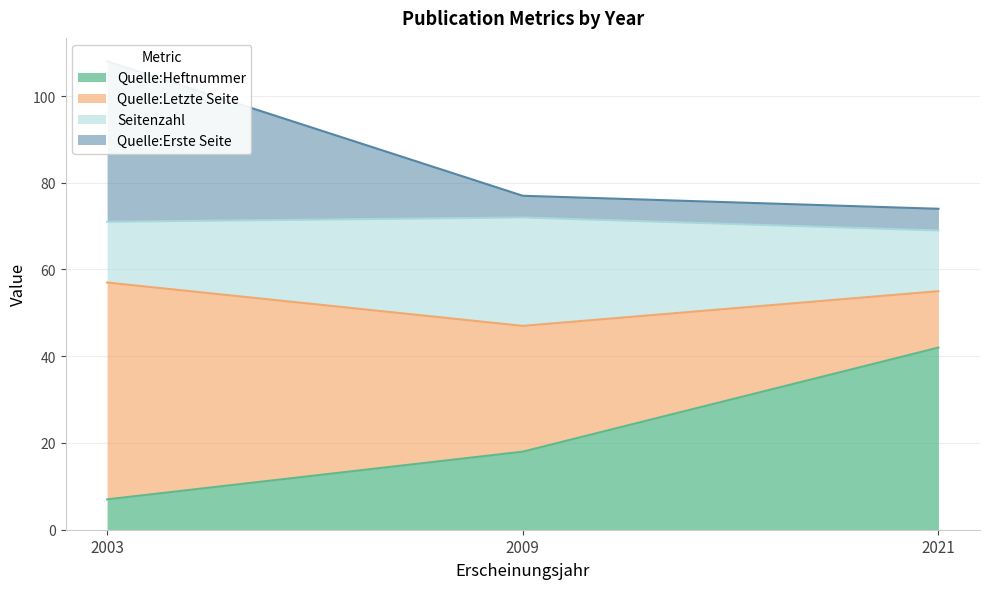

List the labels in order of Quelle:Heftnummer value, largest first.

2021, 2009, 2003